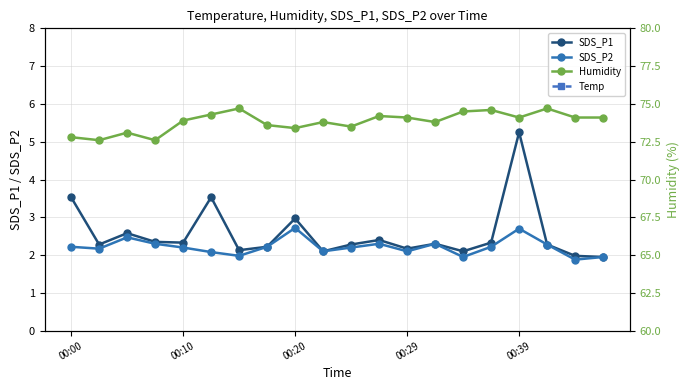

What value does the SDS_P1 series have at 00:29?

2.2